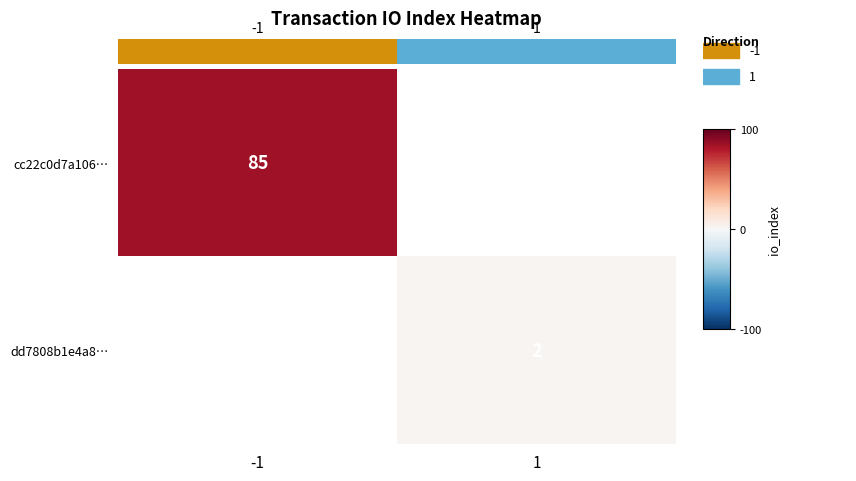

Is the value of dd7808b1e4a8… at 1 greater than the value of cc22c0d7a106… at -1?

No